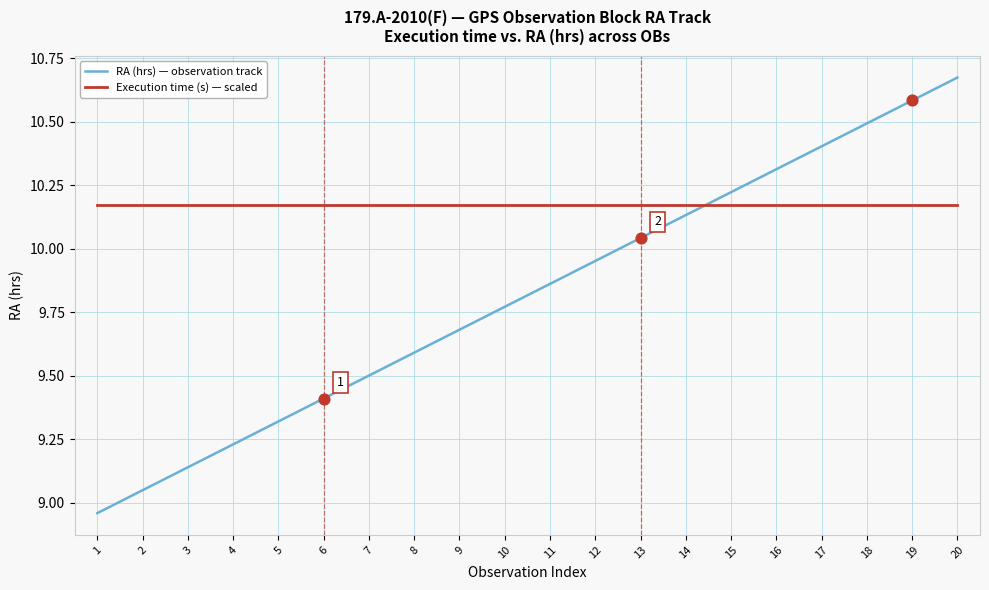

What are all the series names shown in the legend?

RA (hrs) — observation track, Execution time (s) — scaled